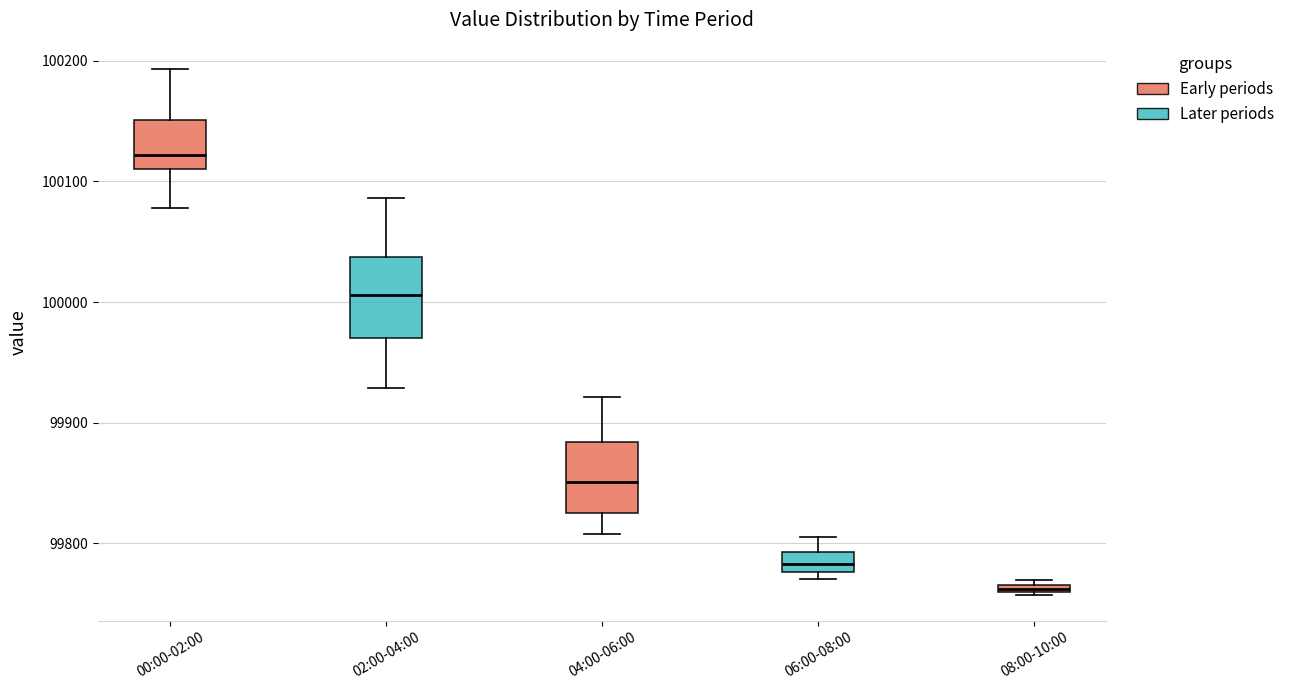

Which box has the lowest median line?

08:00-10:00